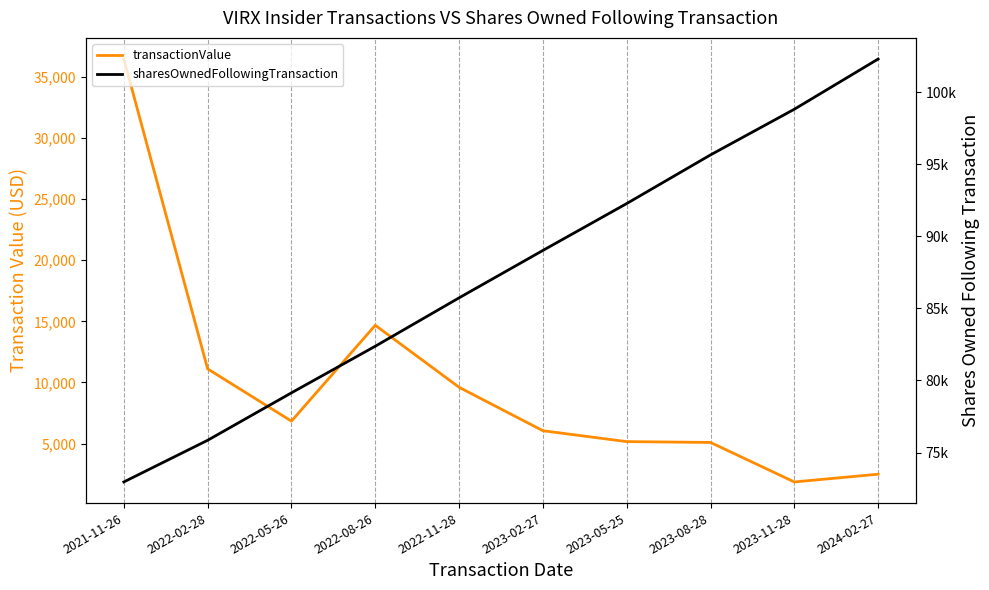

Rank the categories by sharesOwnedFollowingTransaction value from highest to lowest.

2024-02-27, 2023-11-28, 2023-08-28, 2023-05-25, 2023-02-27, 2022-11-28, 2022-08-26, 2022-05-26, 2022-02-28, 2021-11-26